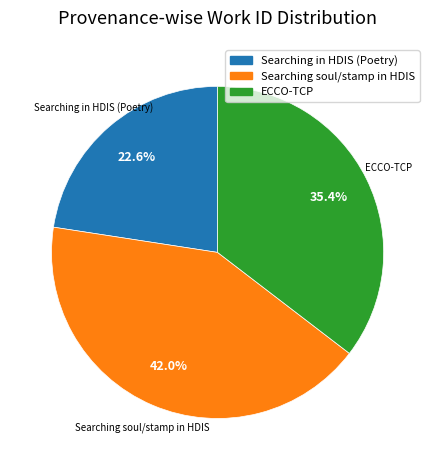

Does any single category account for the majority?

No